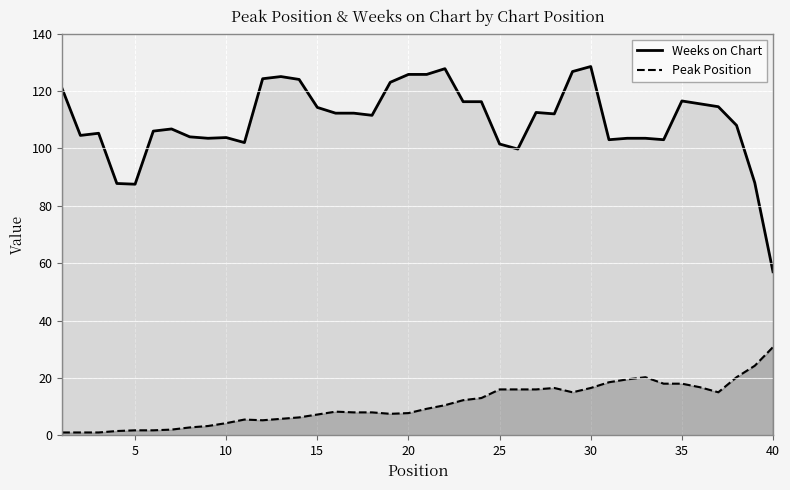

How many series are shown in this chart?

2